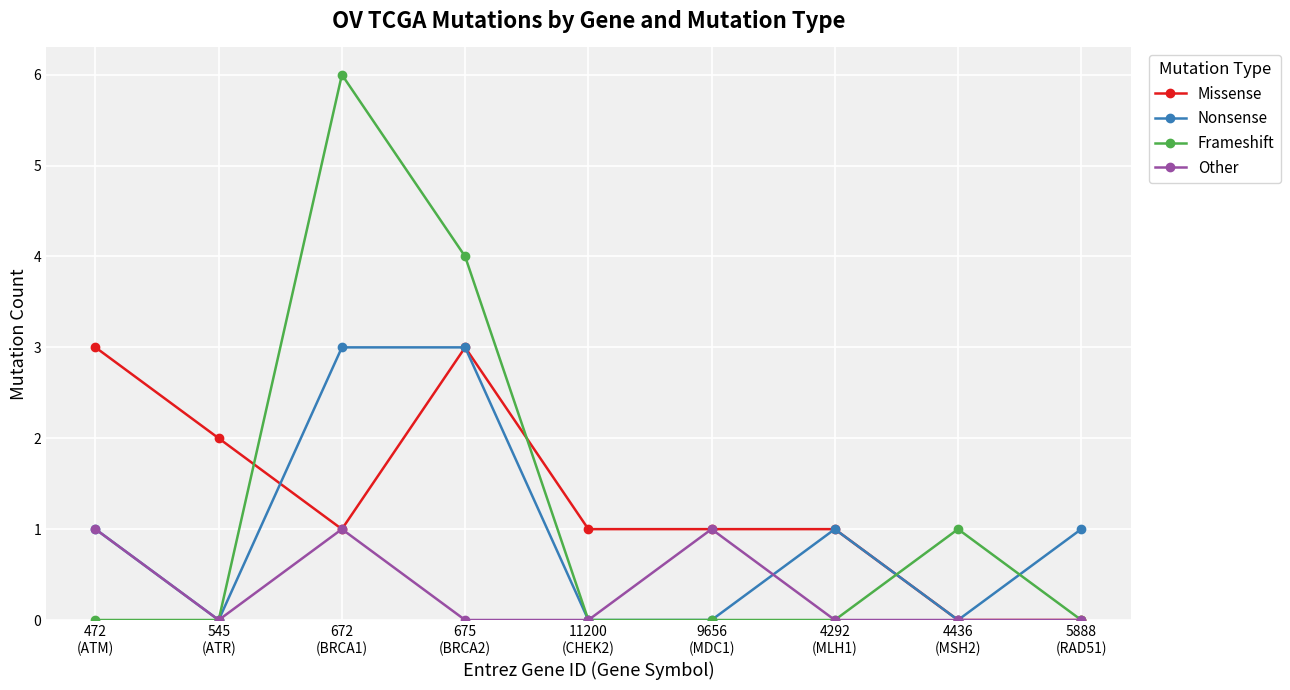

Reading right to left, transcribe all the data shown in this chart.

Missense: 5888
(RAD51)=0	4436
(MSH2)=0	4292
(MLH1)=1	9656
(MDC1)=1	11200
(CHEK2)=1	675
(BRCA2)=3	672
(BRCA1)=1	545
(ATR)=2	472
(ATM)=3
Nonsense: 5888
(RAD51)=1	4436
(MSH2)=0	4292
(MLH1)=1	9656
(MDC1)=0	11200
(CHEK2)=0	675
(BRCA2)=3	672
(BRCA1)=3	545
(ATR)=0	472
(ATM)=1
Frameshift: 5888
(RAD51)=0	4436
(MSH2)=1	4292
(MLH1)=0	9656
(MDC1)=0	11200
(CHEK2)=0	675
(BRCA2)=4	672
(BRCA1)=6	545
(ATR)=0	472
(ATM)=0
Other: 5888
(RAD51)=0	4436
(MSH2)=0	4292
(MLH1)=0	9656
(MDC1)=1	11200
(CHEK2)=0	675
(BRCA2)=0	672
(BRCA1)=1	545
(ATR)=0	472
(ATM)=1